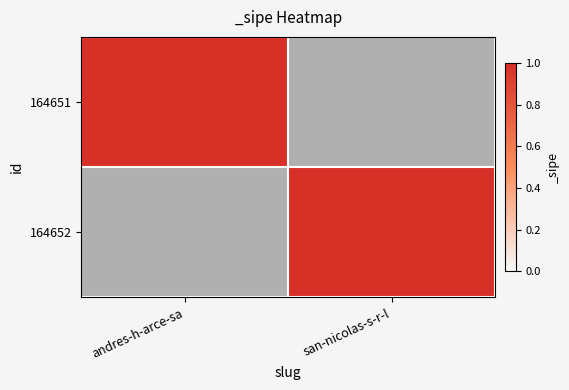

What is the difference between the maximum and minimum values in the 164651 series?

1